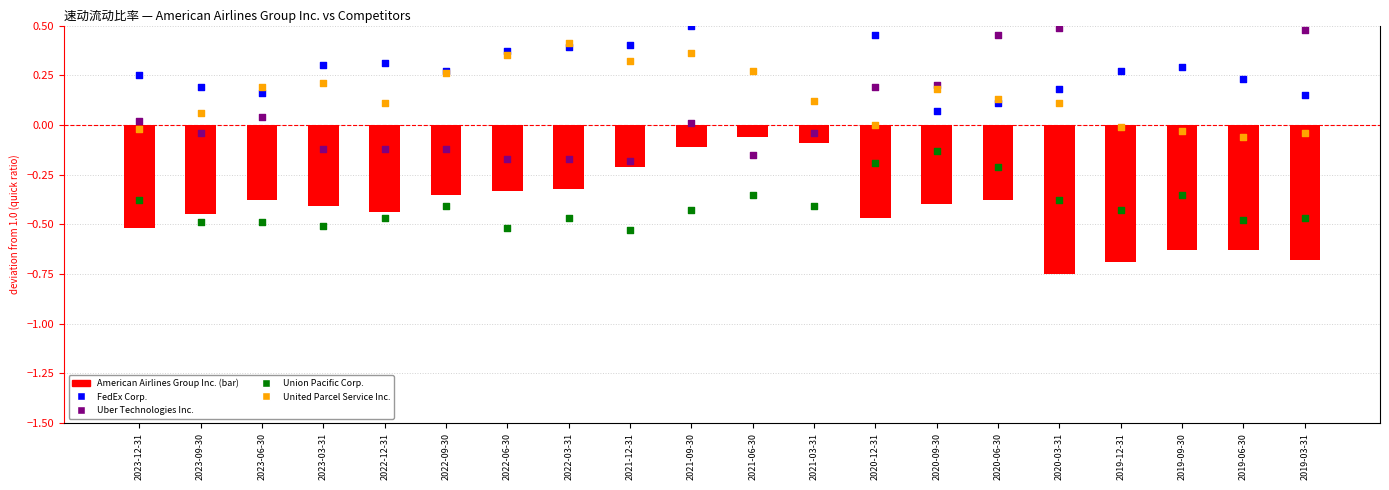

At which category is the sum across all series the highest?

2019-09-30